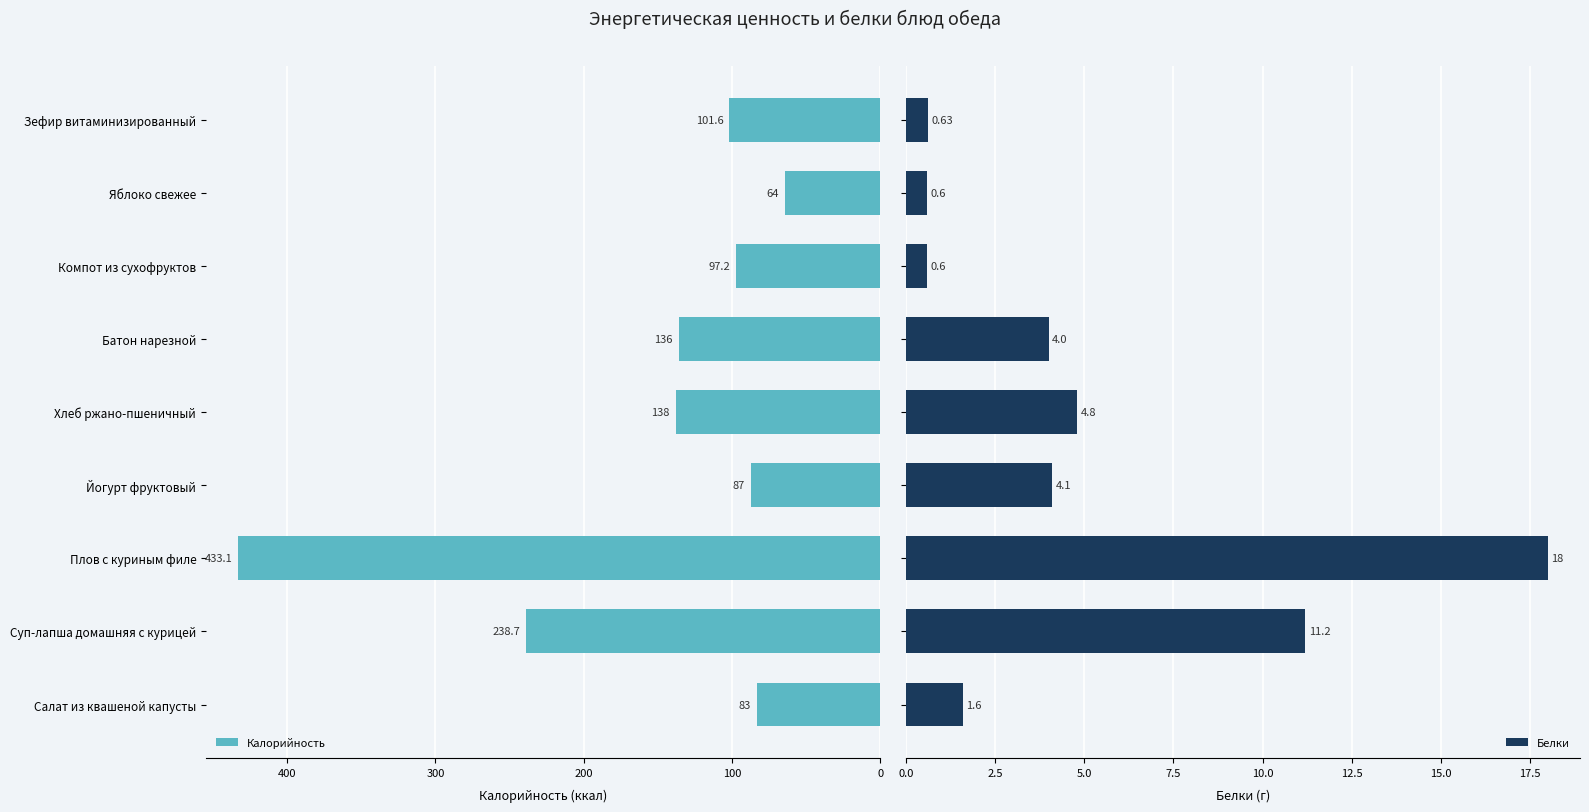

Rank the categories by Калорийность value from highest to lowest.

Плов с куриным филе, Суп-лапша домашняя с курицей, Хлеб ржано-пшеничный, Батон нарезной, Зефир витаминизированный, Компот из сухофруктов, Йогурт фруктовый, Салат из квашеной капусты, Яблоко свежее